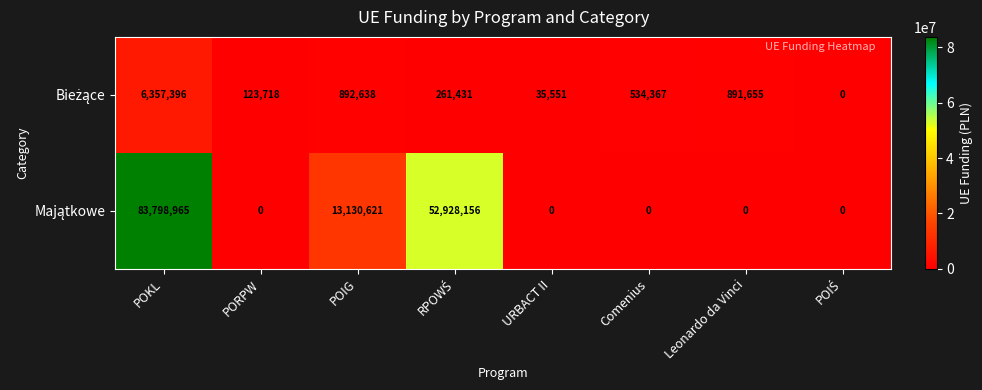

What is the difference between the highest and lowest values at POIG?

12237983